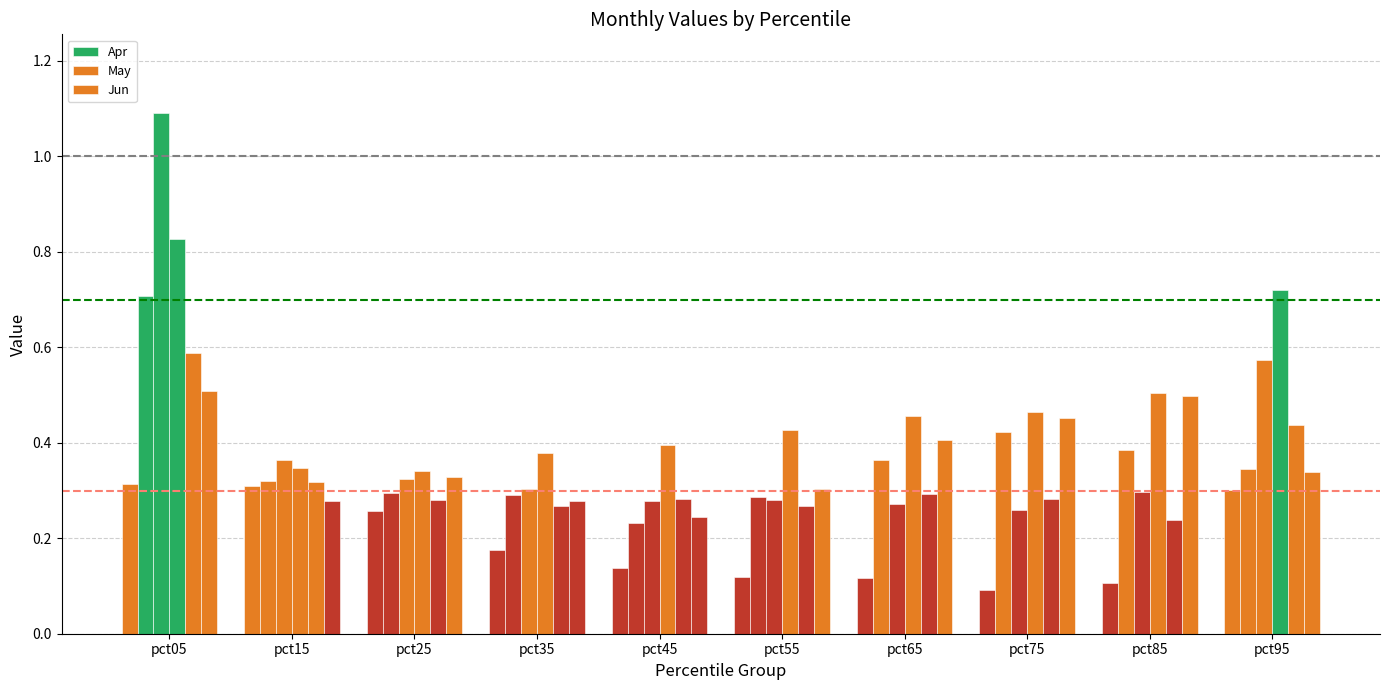

Does the chart contain any negative values?

No